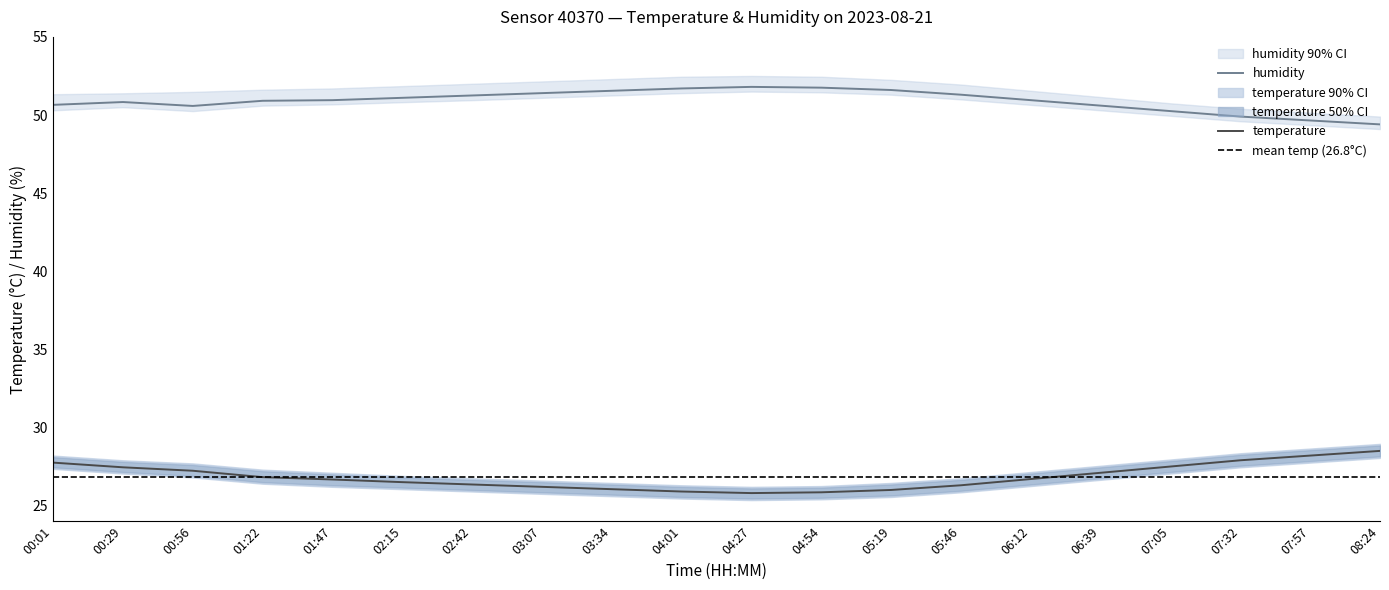

How many values in the humidity series are below 50?

3